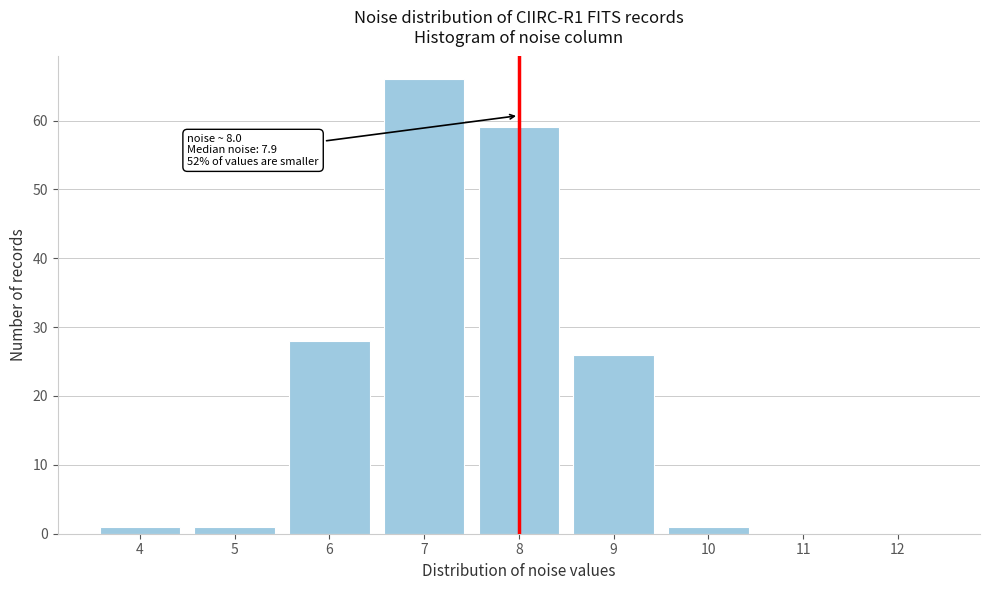

Reading right to left, extract all data points from this chart.

12=0	11=0	10=1	9=26	8=59	7=66	6=28	5=1	4=1